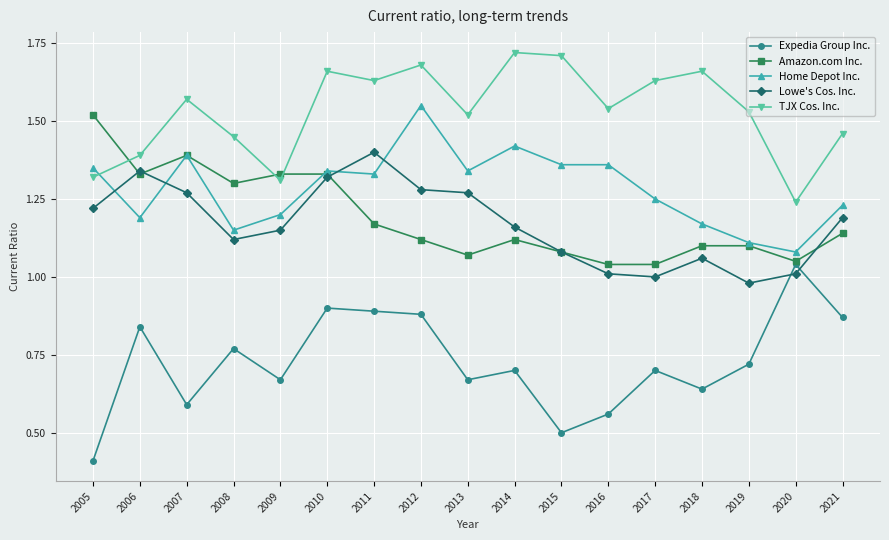

What is the smallest value displayed?

0.4